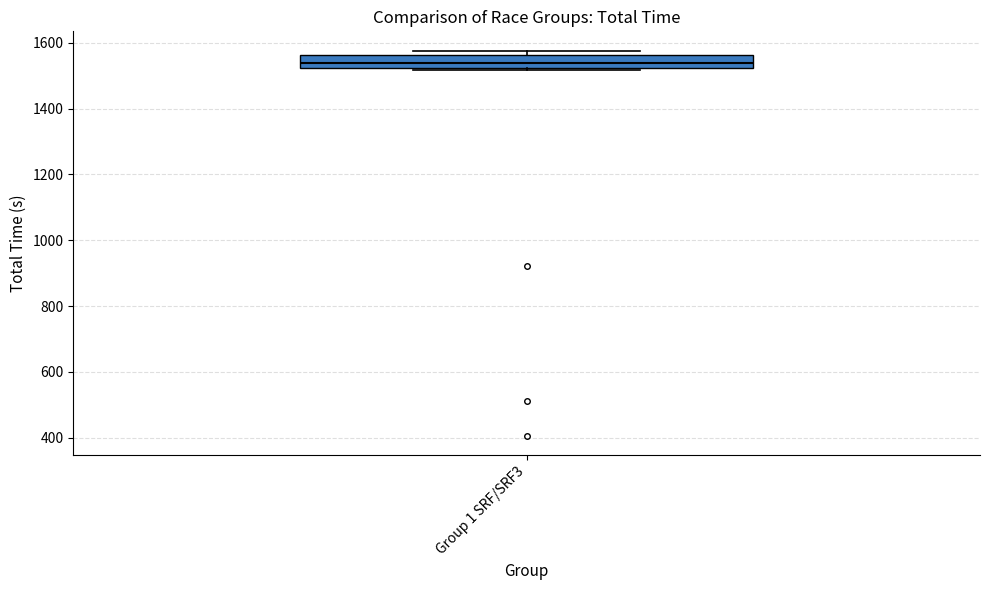

Transcribe this box plot: give where the median line is, the range the box spans, and where the two whiskers end, as read against the y-axis. The values are not printed on the chart, so give them approximately, as read against the axis.

median 1540, box 1520 to 1560, whiskers 1520 to 1580